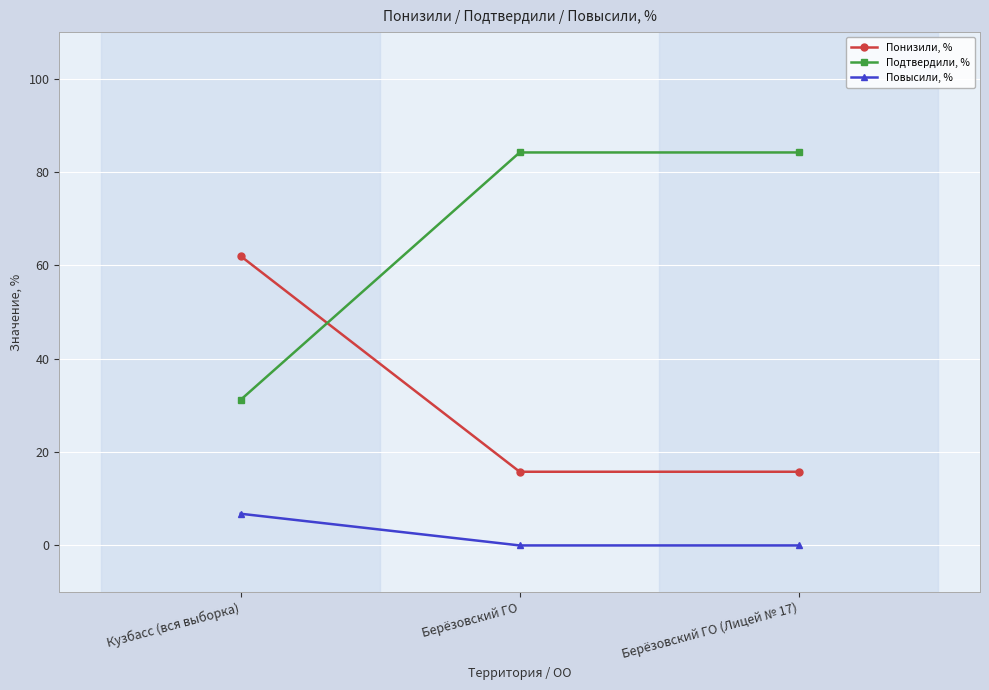

What is the lowest value of the Подтвердили, % series?

31.2